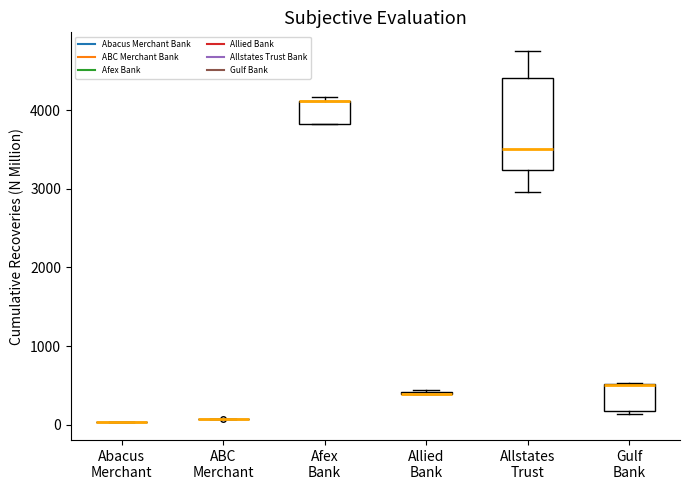

Comparing the boxes themselves (not the whiskers), which one is the tallest?

Allstates Trust